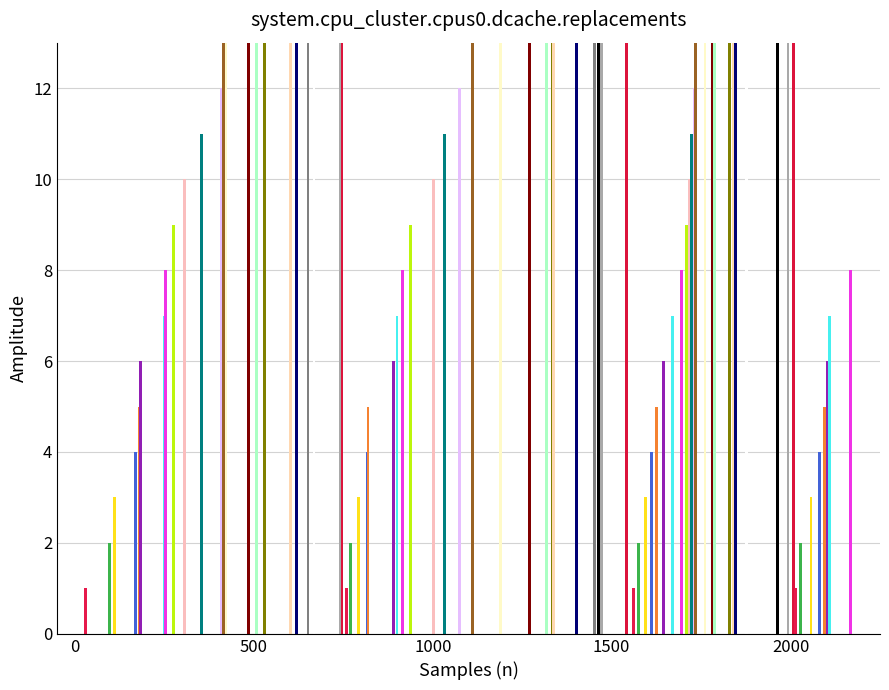

True or false: the data shows 3 at 11.

False